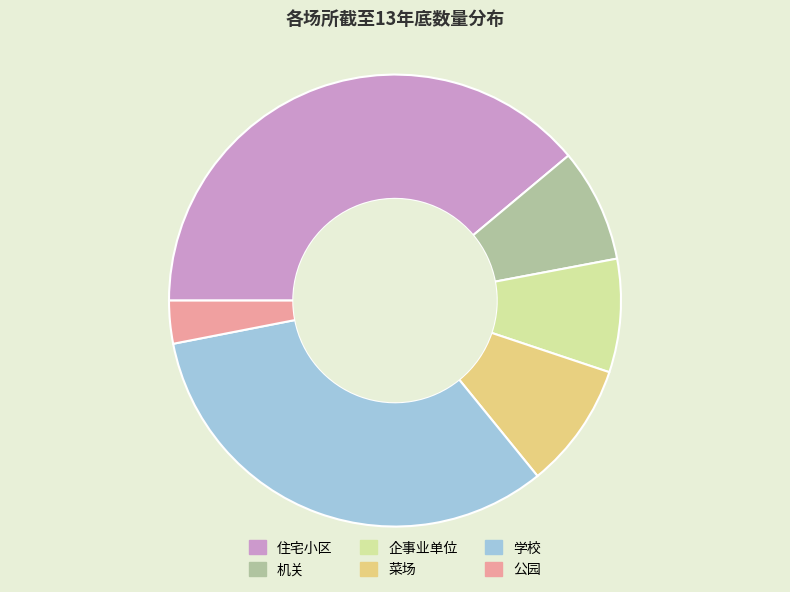

How many slices are in this pie chart?

6